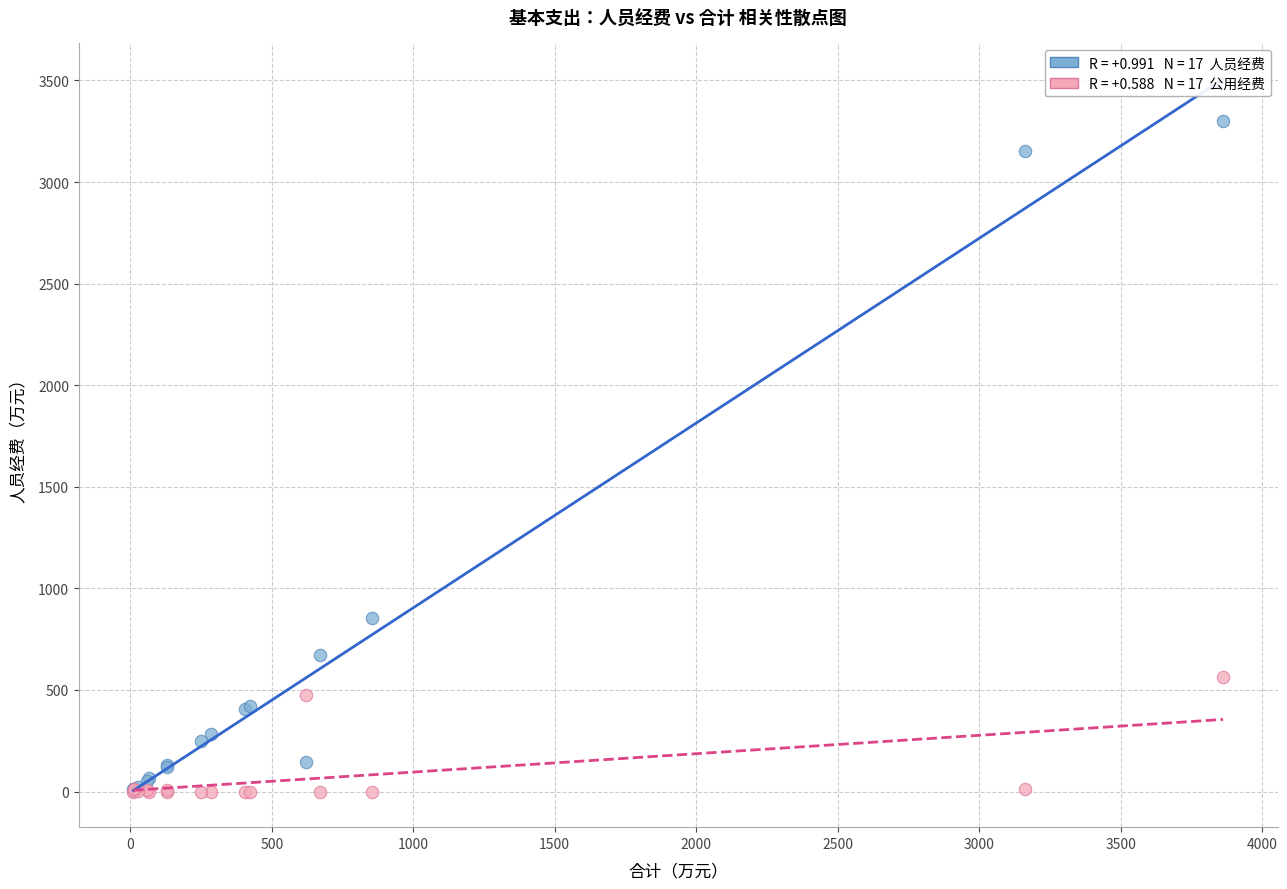

Across all series, what Y value is closest to 1649?

852.8